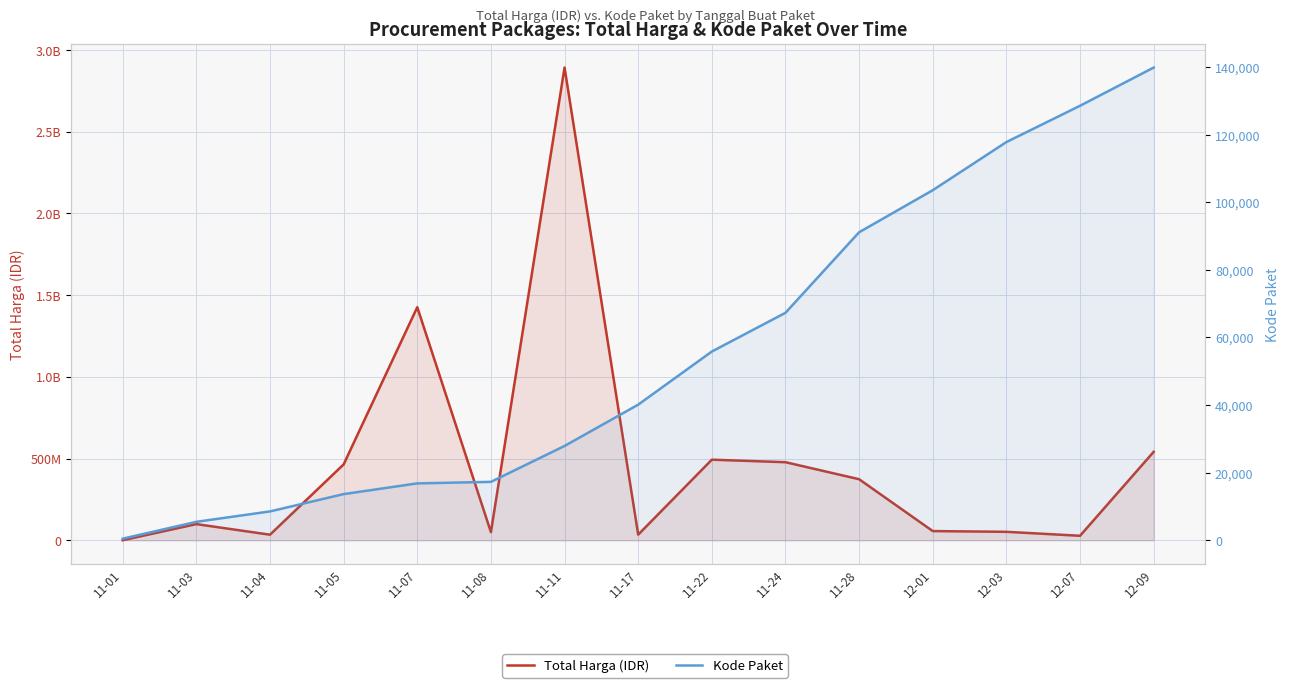

How many categories are shown in the chart?

15